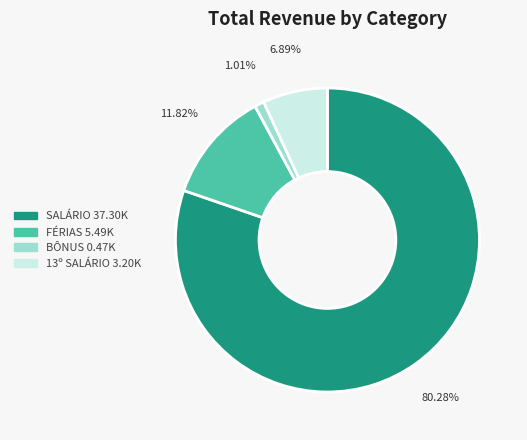

To the nearest percent, what percentage of the pie is FÉRIAS?

12%